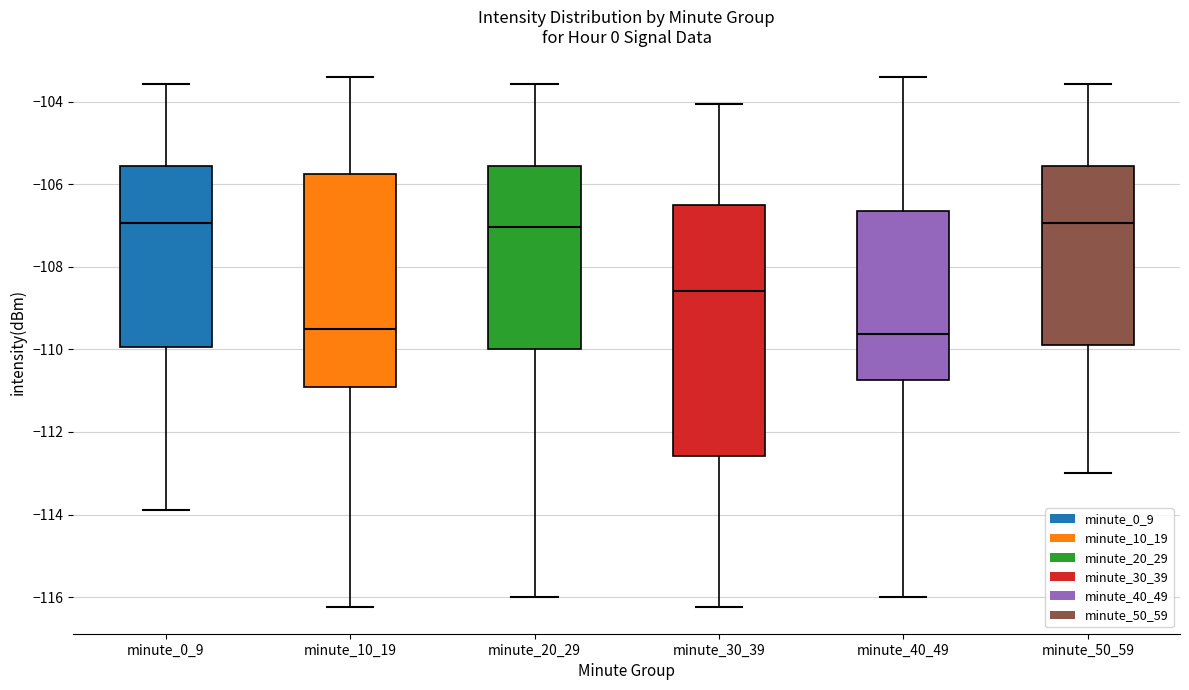

Reading left to right, read every box against the y-axis: the position of its median line, the range the box covers, and the ends of its whiskers. The values are not printed on the chart, so give them approximately, as read against the axis.

minute_0_9: median -107.0, box -110.0 to -105.6, whiskers -113.8 to -103.6
minute_10_19: median -109.6, box -110.8 to -105.8, whiskers -116.2 to -103.4
minute_20_29: median -107.0, box -110.0 to -105.6, whiskers -116.0 to -103.6
minute_30_39: median -108.6, box -112.6 to -106.6, whiskers -116.2 to -104.0
minute_40_49: median -109.6, box -110.8 to -106.6, whiskers -116.0 to -103.4
minute_50_59: median -107.0, box -109.8 to -105.6, whiskers -113.0 to -103.6